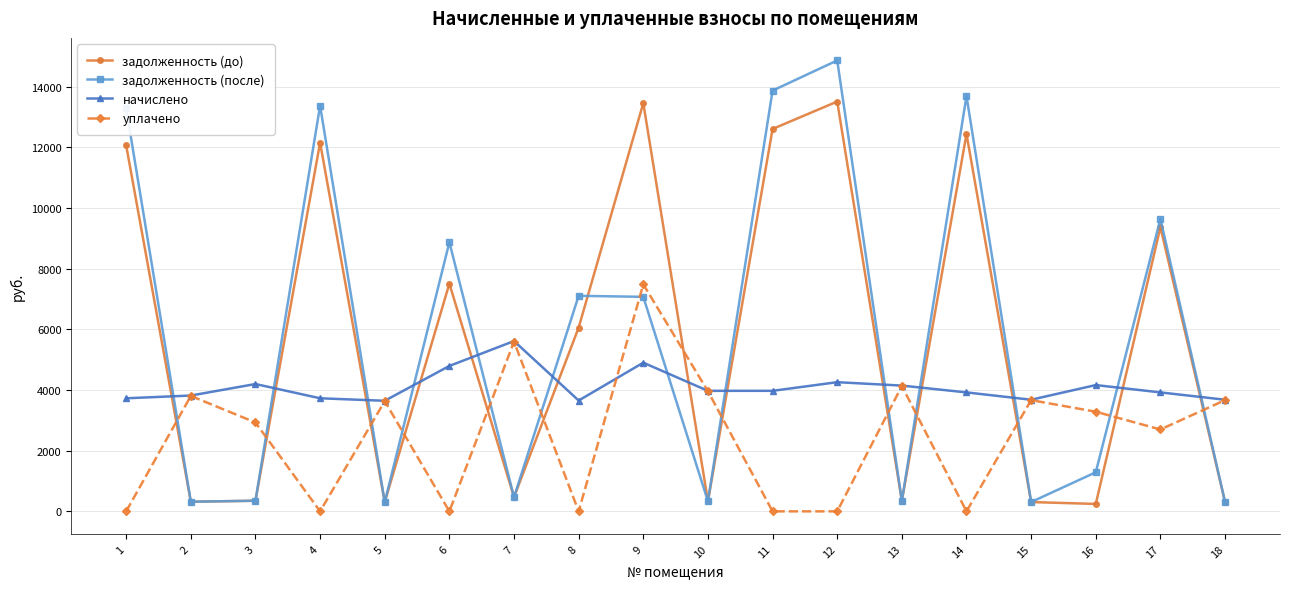

The задолженность (после) series shows 468.0 at 7. True or false?

True